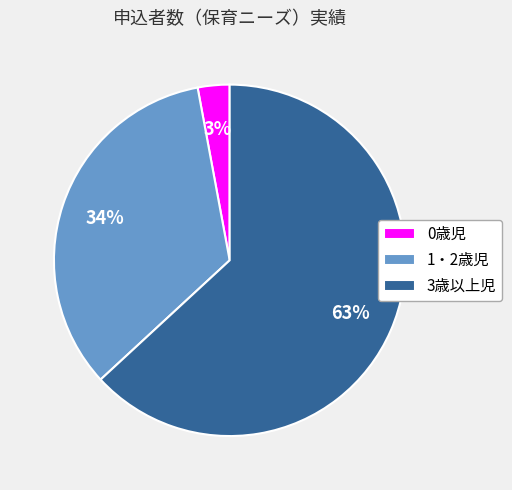

Combined, do 1・2歳児 and 3歳以上児 account for over 50%?

Yes